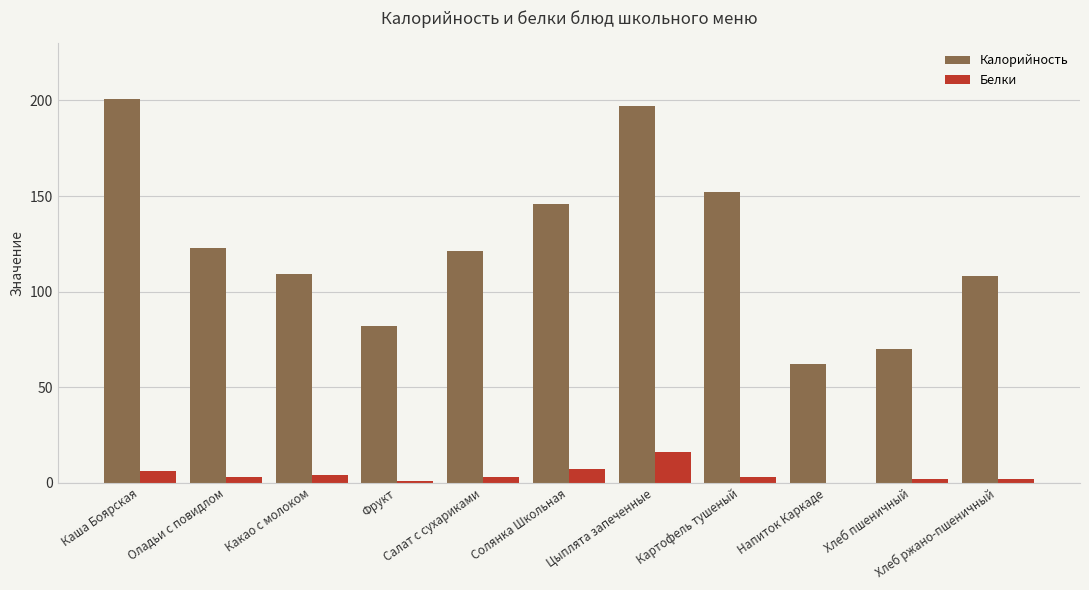

What is the sum of all Белки values?

47